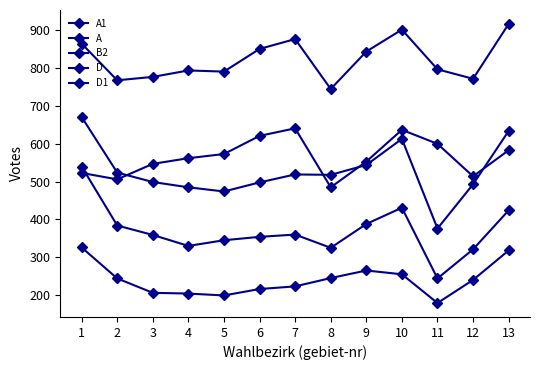

What is the total value across all series at 5?

2382